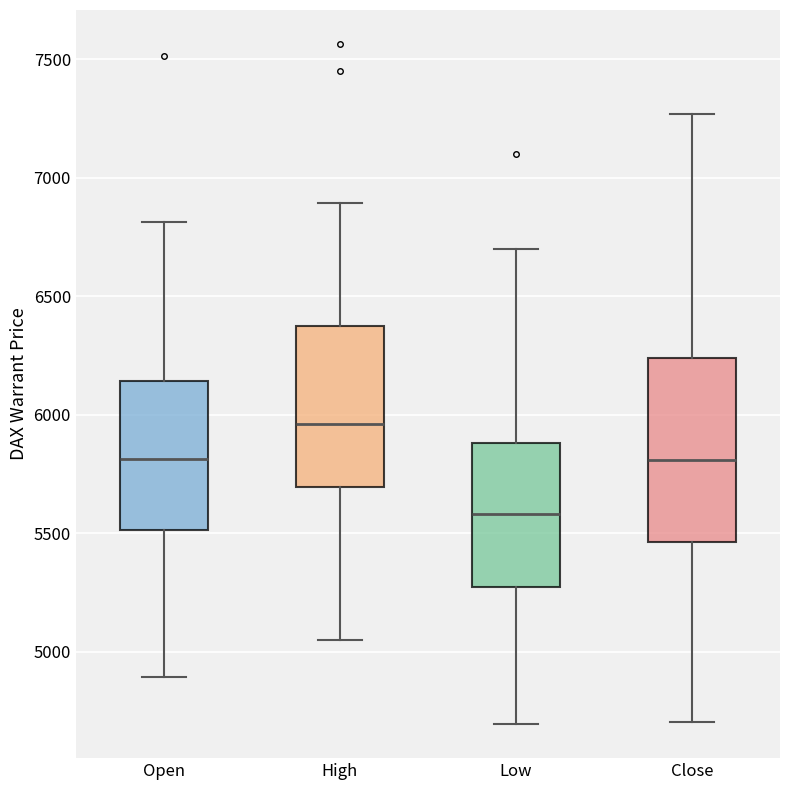

Which box's median line is the highest?

High